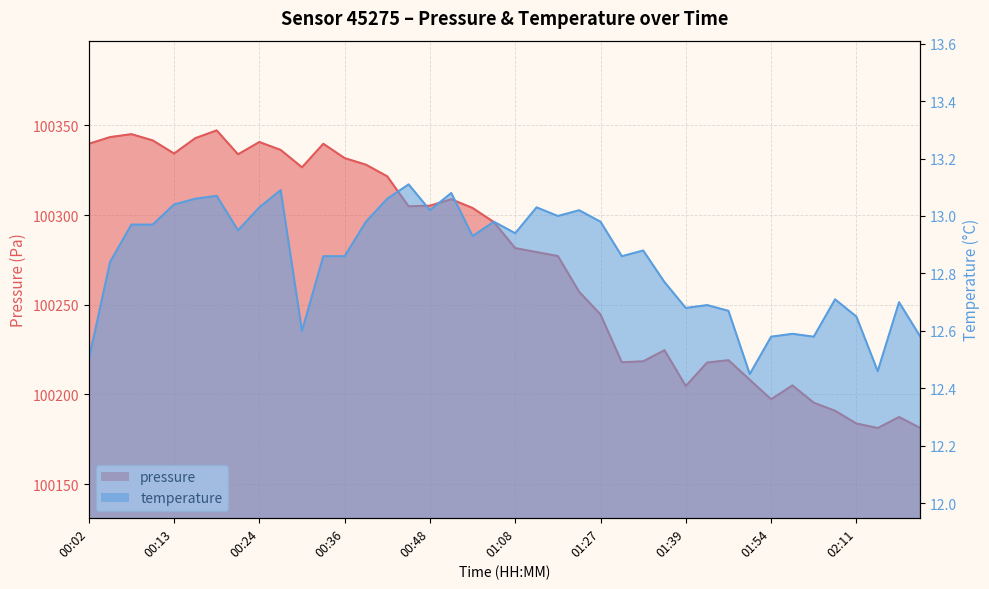

Reading left to right, what are all the values shown in this chart?

pressure: 100339.7	100343.4	100345.0	100341.6	100334.2	100342.8	100347.1	100333.8	100340.7	100336.2	100326.6	100339.7	100331.7	100328.0	100321.5	100304.8	100305.2	100308.8	100303.9	100296.0	100281.5	100279.3	100277.1	100257.2	100244.6	100217.9	100218.5	100224.7	100204.7	100217.8	100219.1	100208.2	100197.3	100205.1	100195.4	100190.9	100183.8	100181.3	100187.4	100181.3
temperature: 12.5	12.8	13.0	13.0	13.0	13.1	13.1	12.9	13.0	13.1	12.6	12.9	12.9	13.0	13.1	13.1	13.0	13.1	12.9	13.0	12.9	13.0	13.0	13.0	13.0	12.9	12.9	12.8	12.7	12.7	12.7	12.4	12.6	12.6	12.6	12.7	12.7	12.5	12.7	12.6